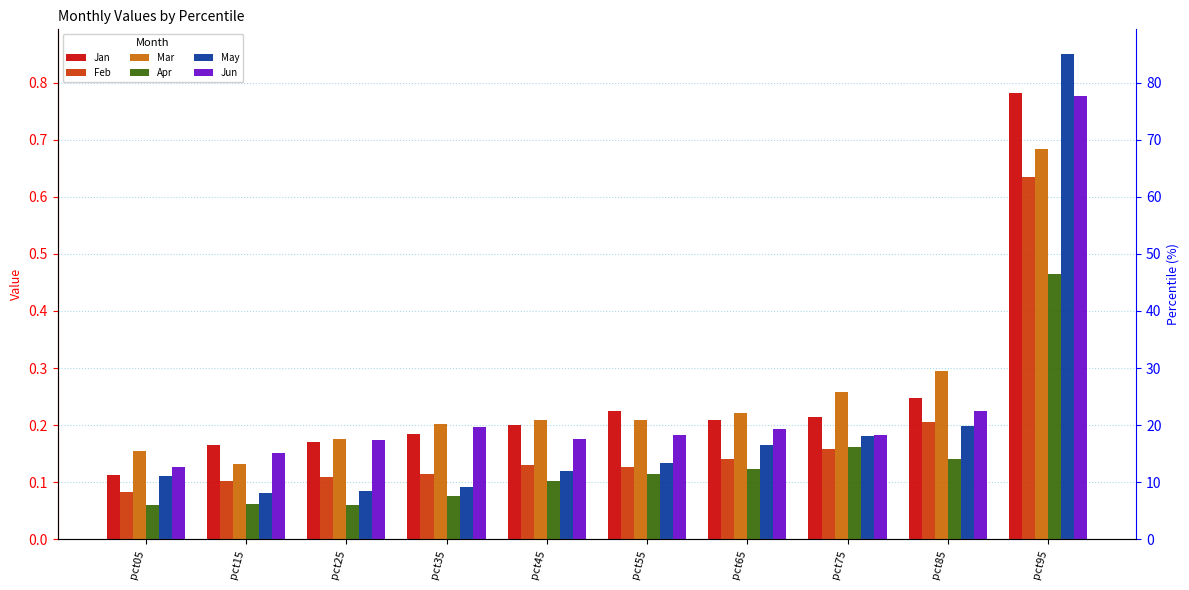

Is it true that Jan equals 0.1 at pct05?

True